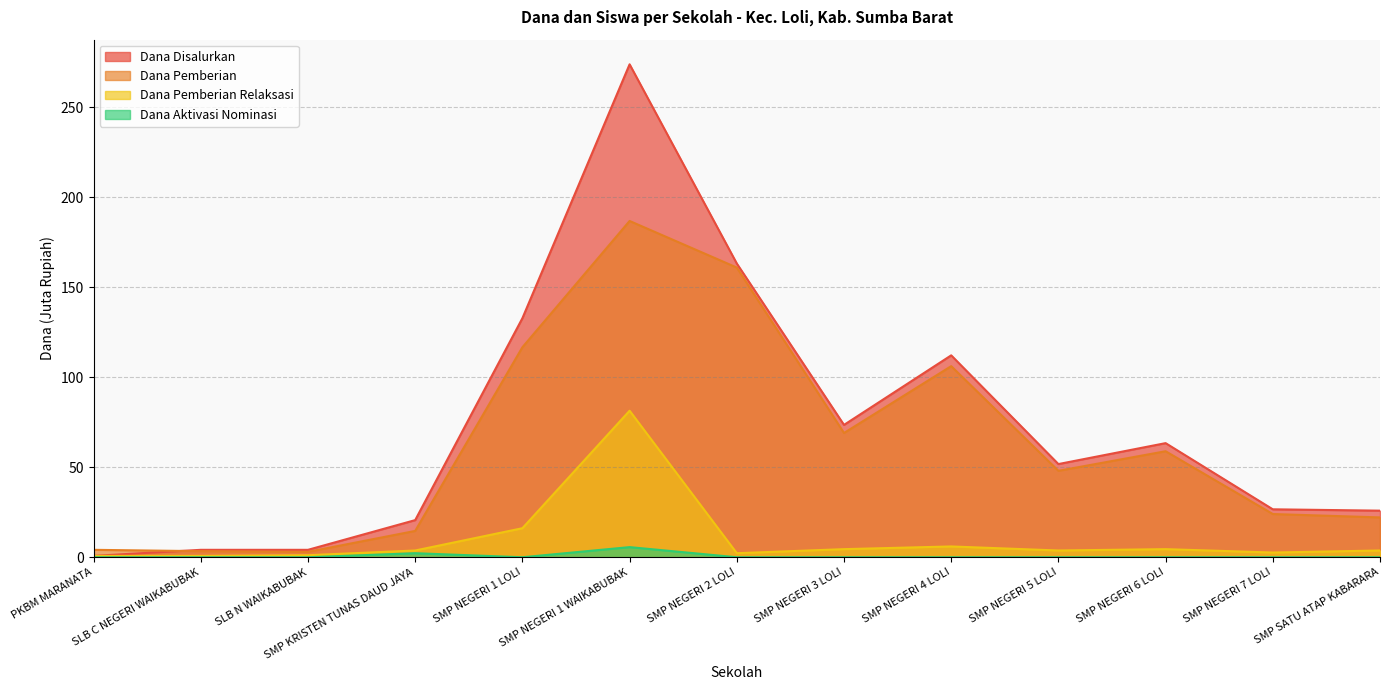

How many values in the Dana Disalurkan series are below 51?

6